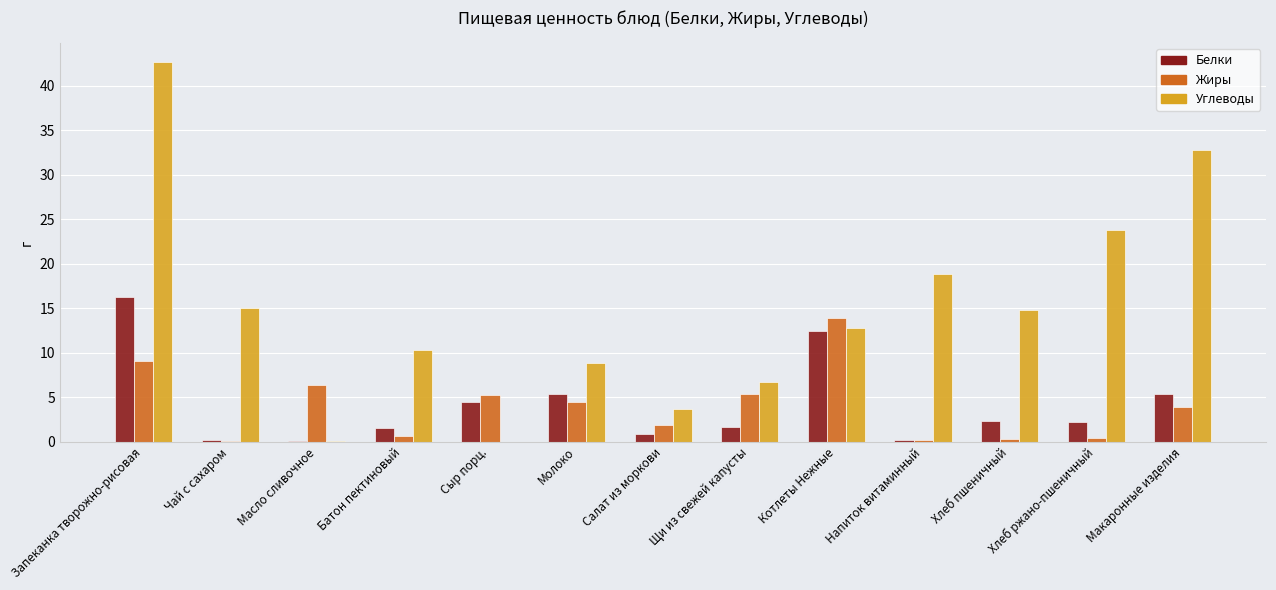

What is the sum of the Белки values at Хлеб ржано-пшеничный and Хлеб пшеничный?

4.5